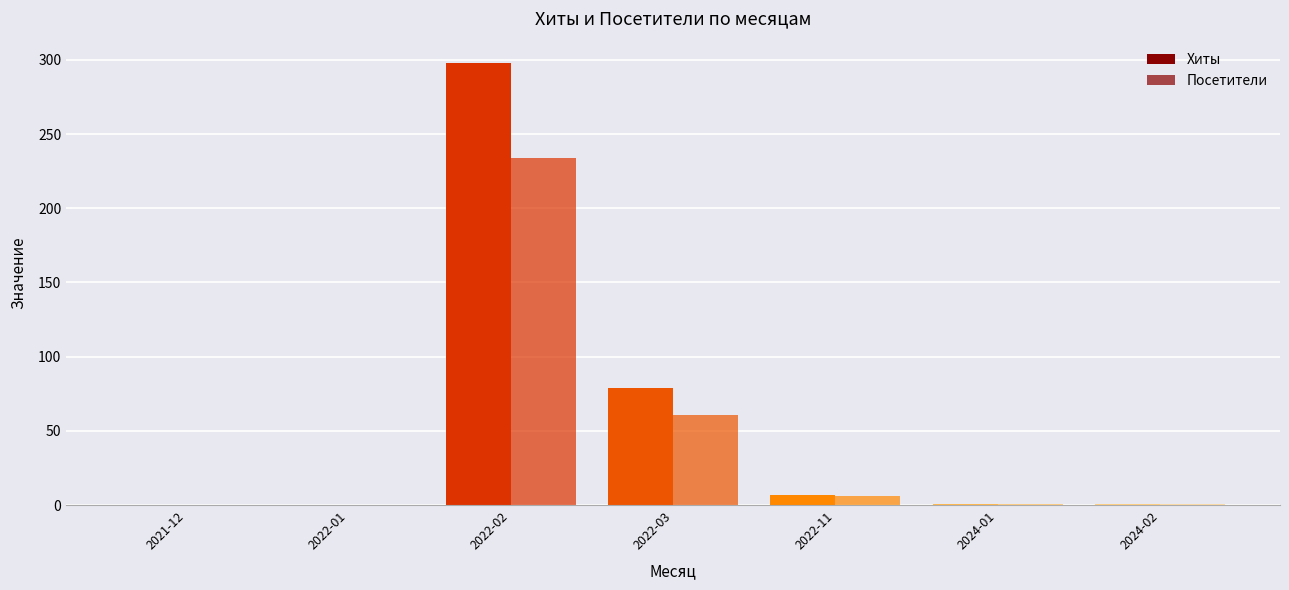

Reading left to right, transcribe all the data shown in this chart.

Хиты: 2021-12=0	2022-01=0	2022-02=298	2022-03=79	2022-11=7	2024-01=1	2024-02=1
Посетители: 2021-12=0	2022-01=0	2022-02=234	2022-03=61	2022-11=6	2024-01=1	2024-02=1